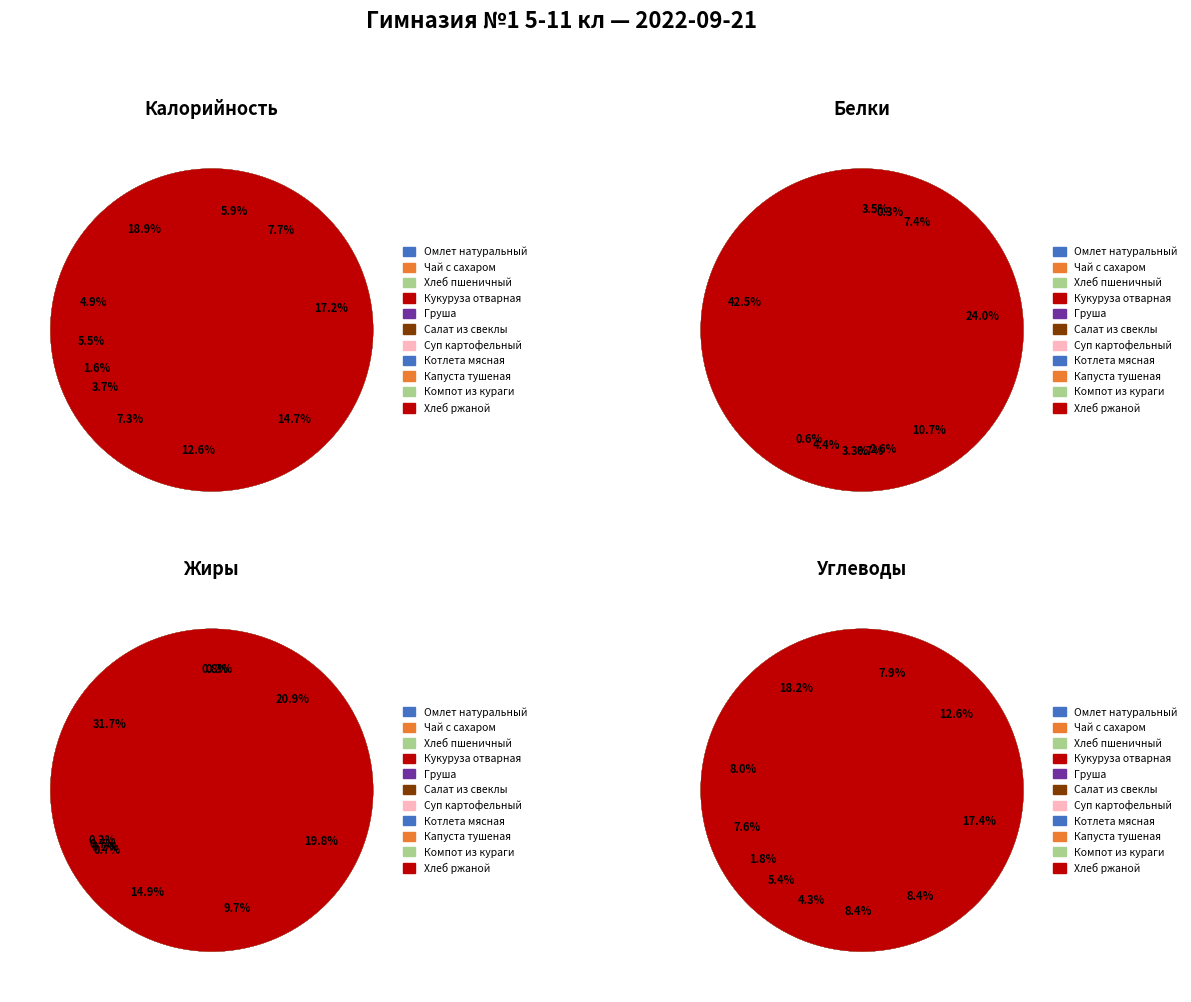

Combined, what portion of the pie is Хлеб ржаной and Котлета мясная?

20.6%